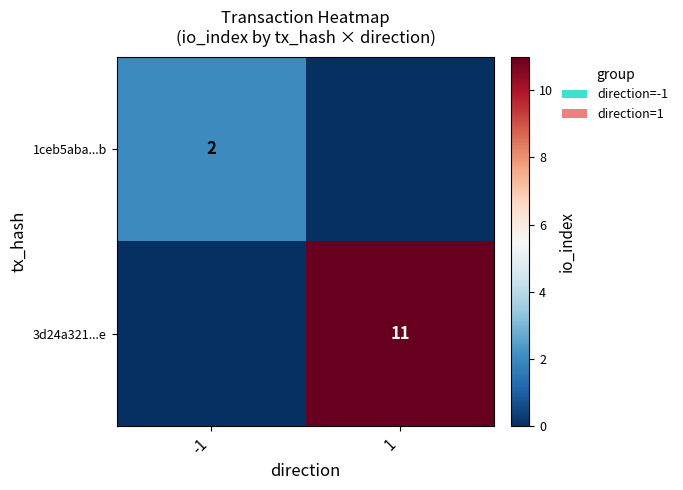

The value of 3d24a321...e at 1 is 11. True or false?

True